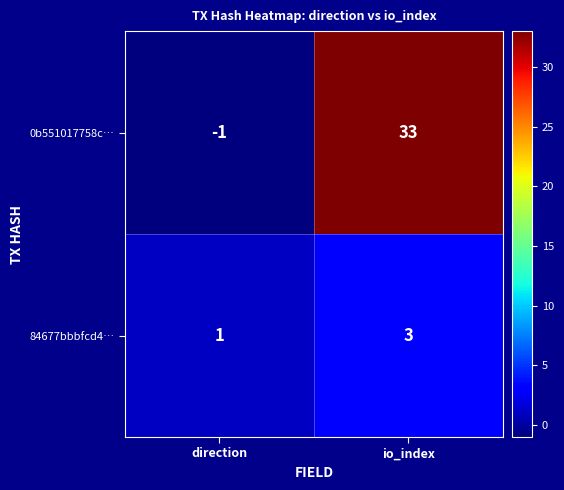

What is the sum of the 84677bbbfcd4… values at io_index and direction?

4